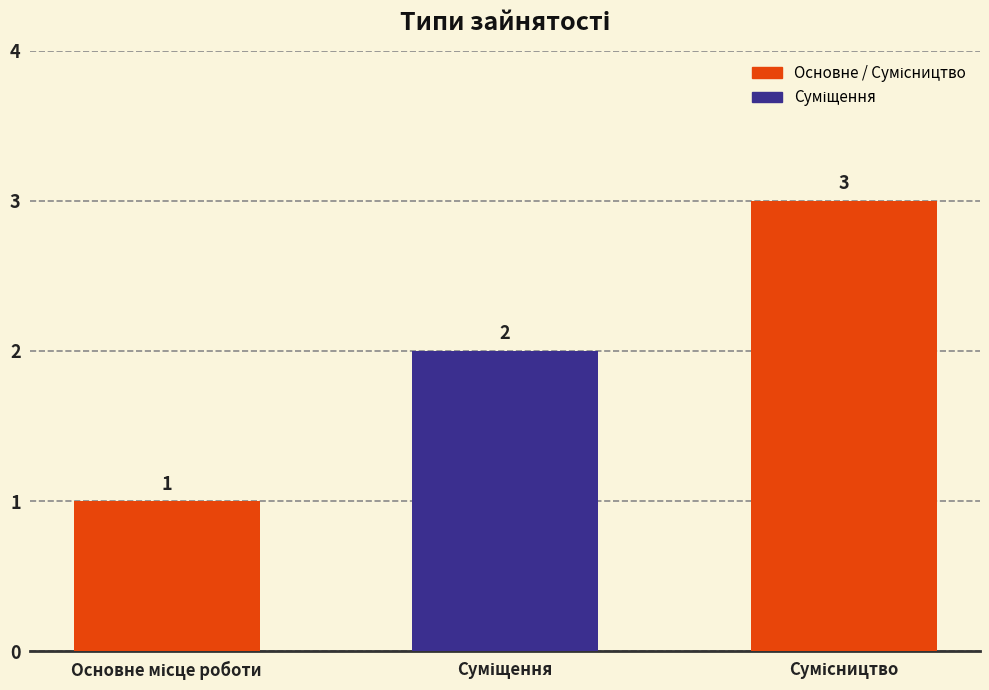

What is the greatest value displayed?

3